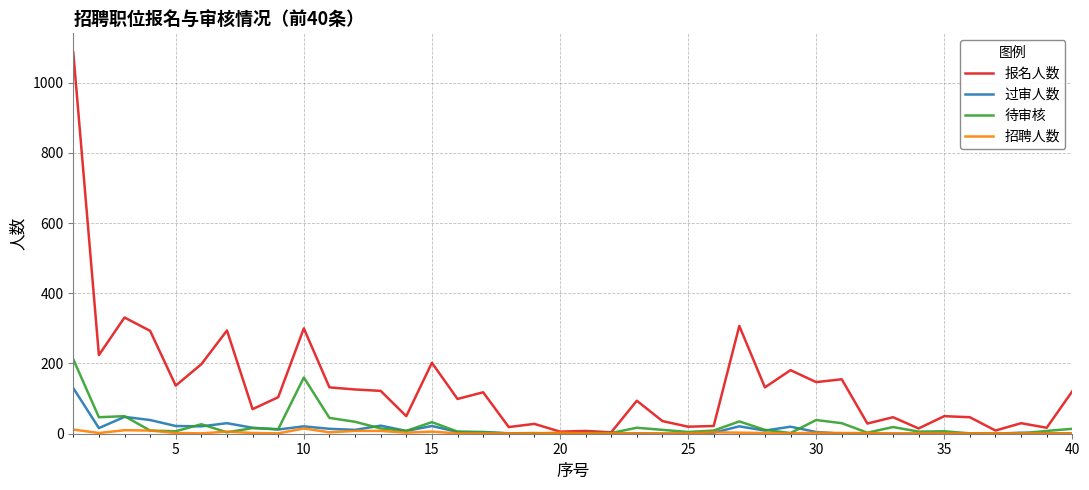

What is the maximum value for 过审人数?

130